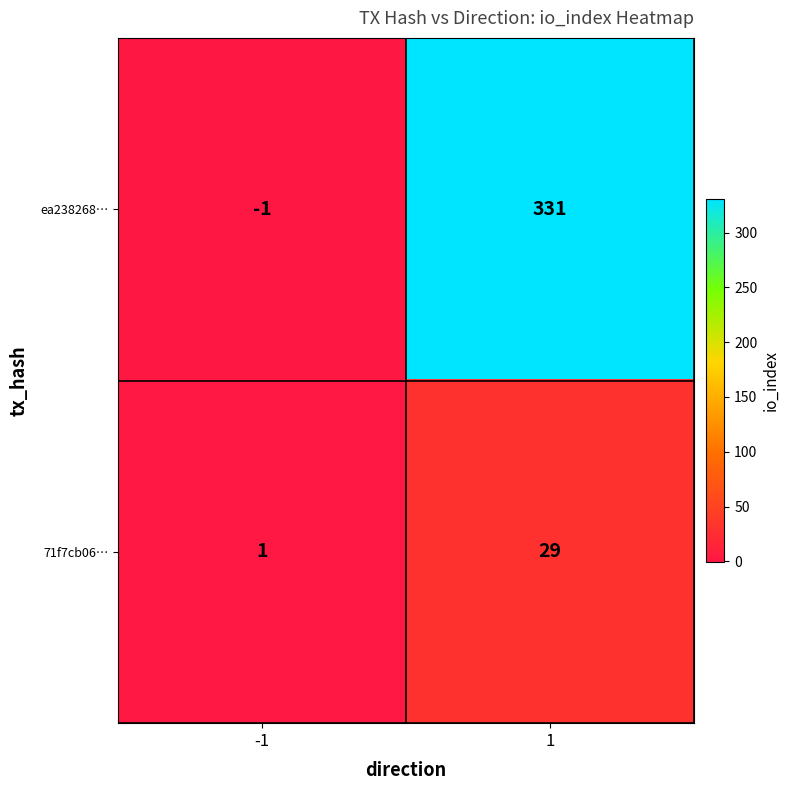

What is the difference between the maximum and minimum values in the ea238268… series?

332